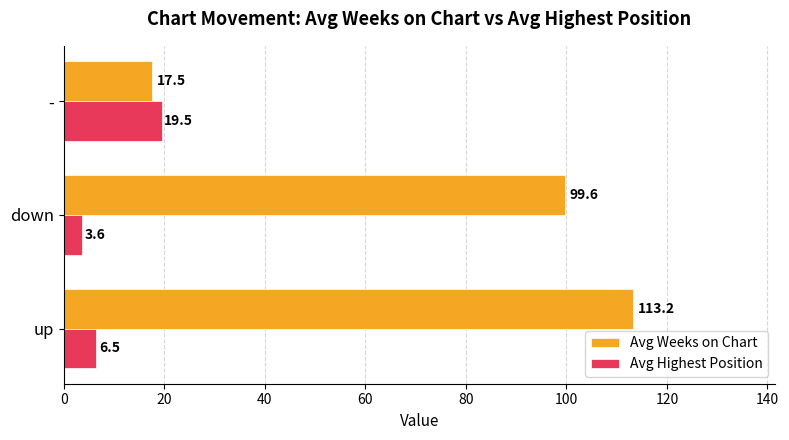

Which series has the largest total across all categories?

Avg Weeks on Chart